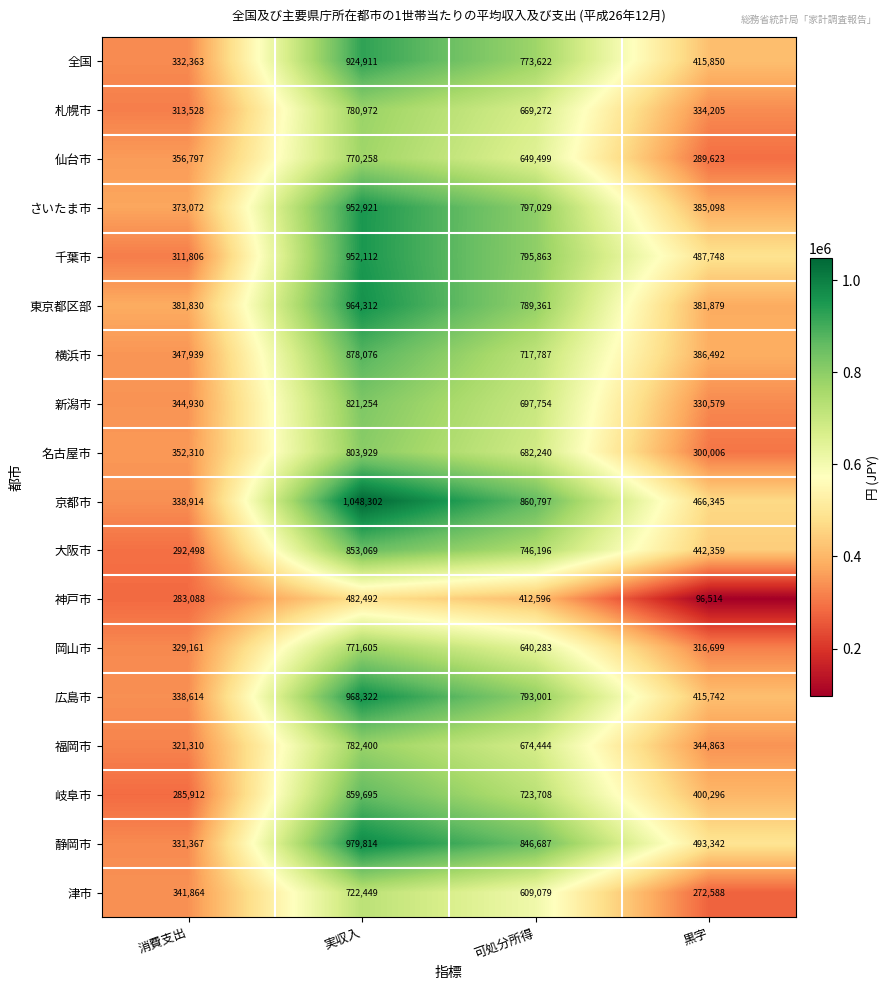

How many data points in 津市 are less than 609079?

2